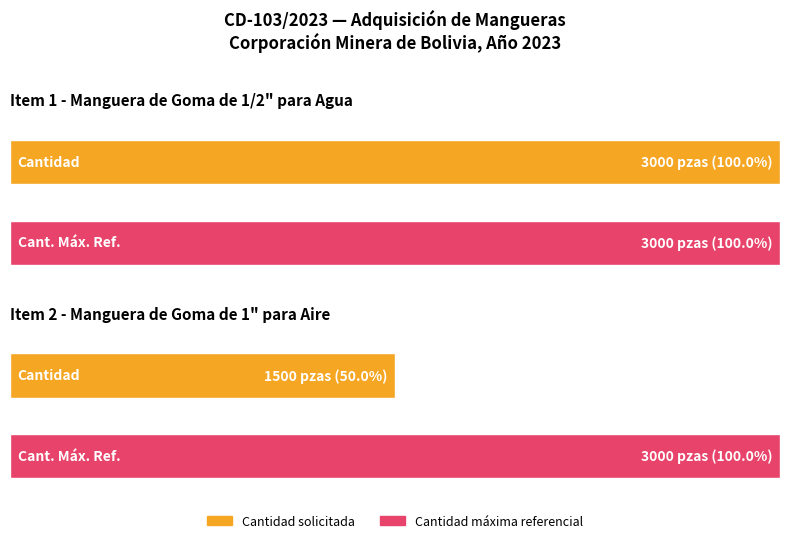

Which category has the highest value in the Maximum utilization series?

MANGUERA DE GOMA DE 1/2" PARA AGUA